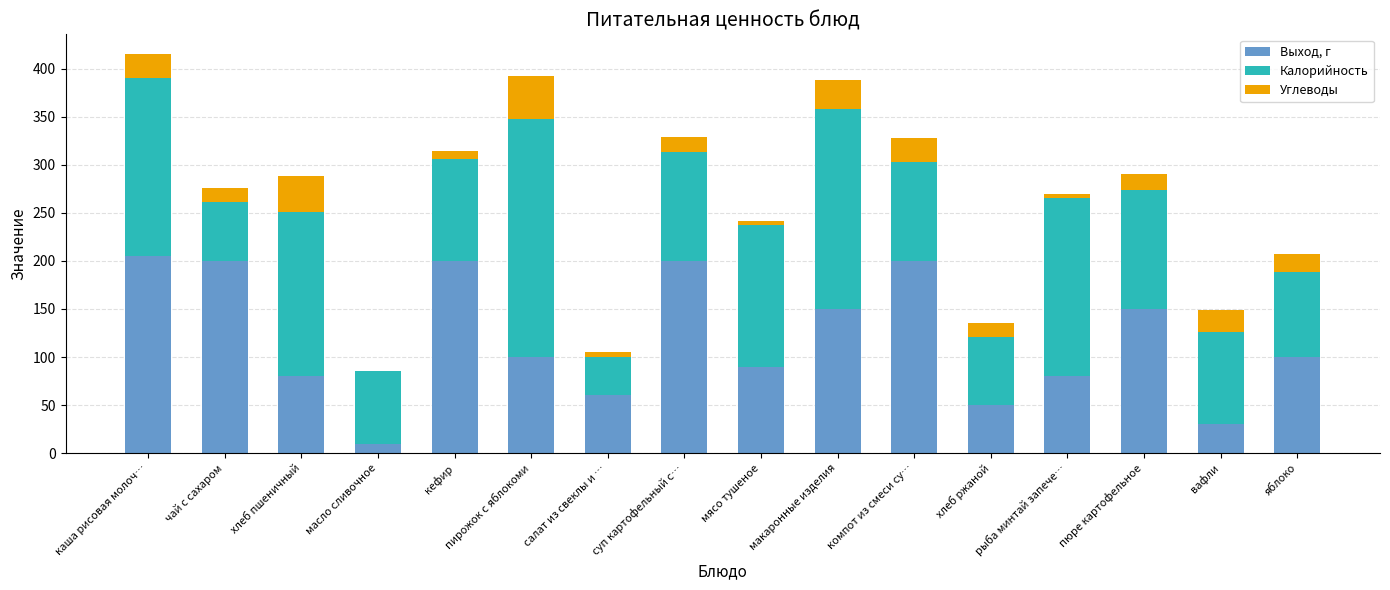

What is the maximum value for Выход, г?

205.0